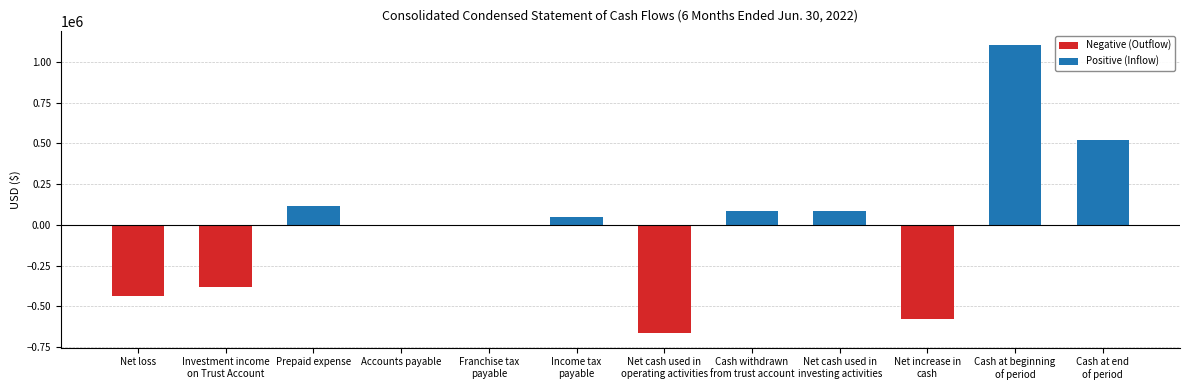

True or false: the data shows -435449 at Net loss.

True